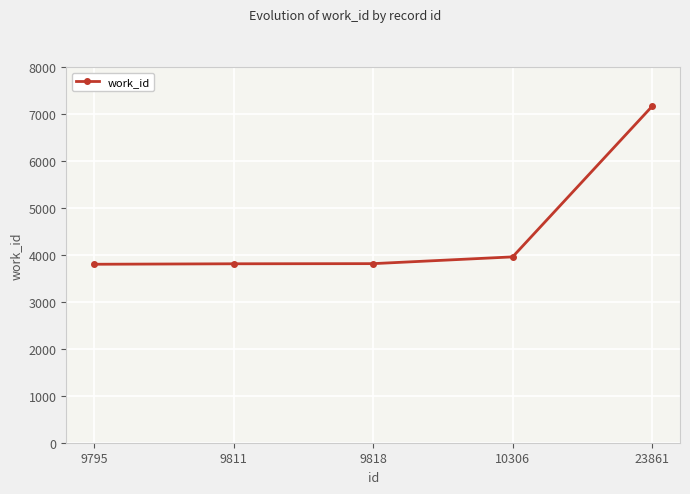

True or false: the data has more than 1 interior local peaks.

False